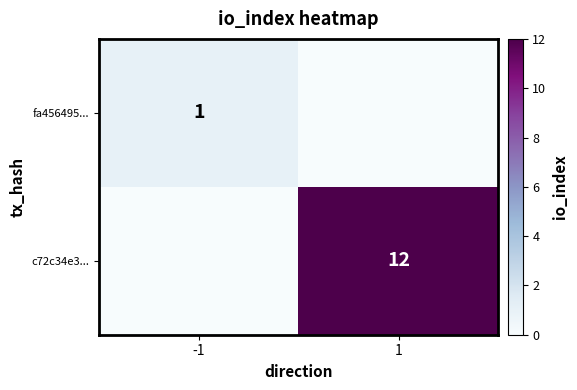

Which has a higher value, -1 or 1?

-1